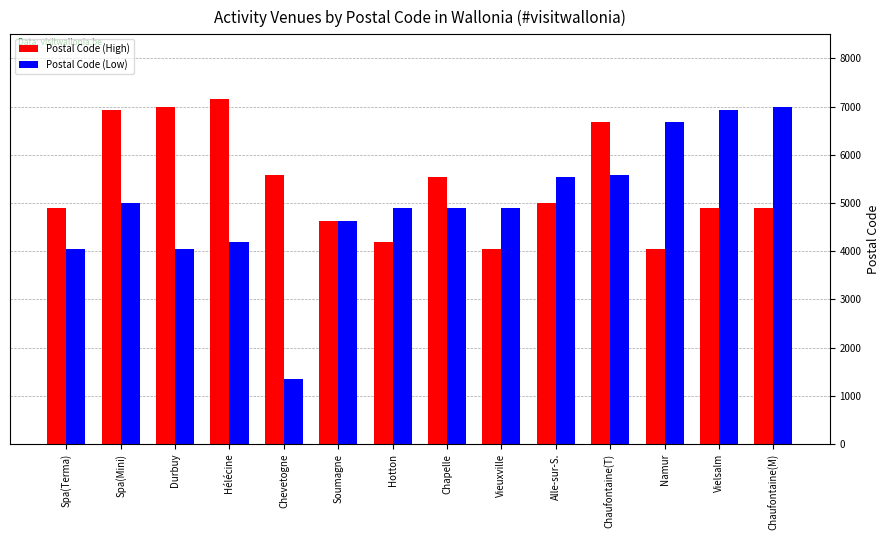

What is the approximate value of Postal Code (High) at Chaufontaine(T)?

6690